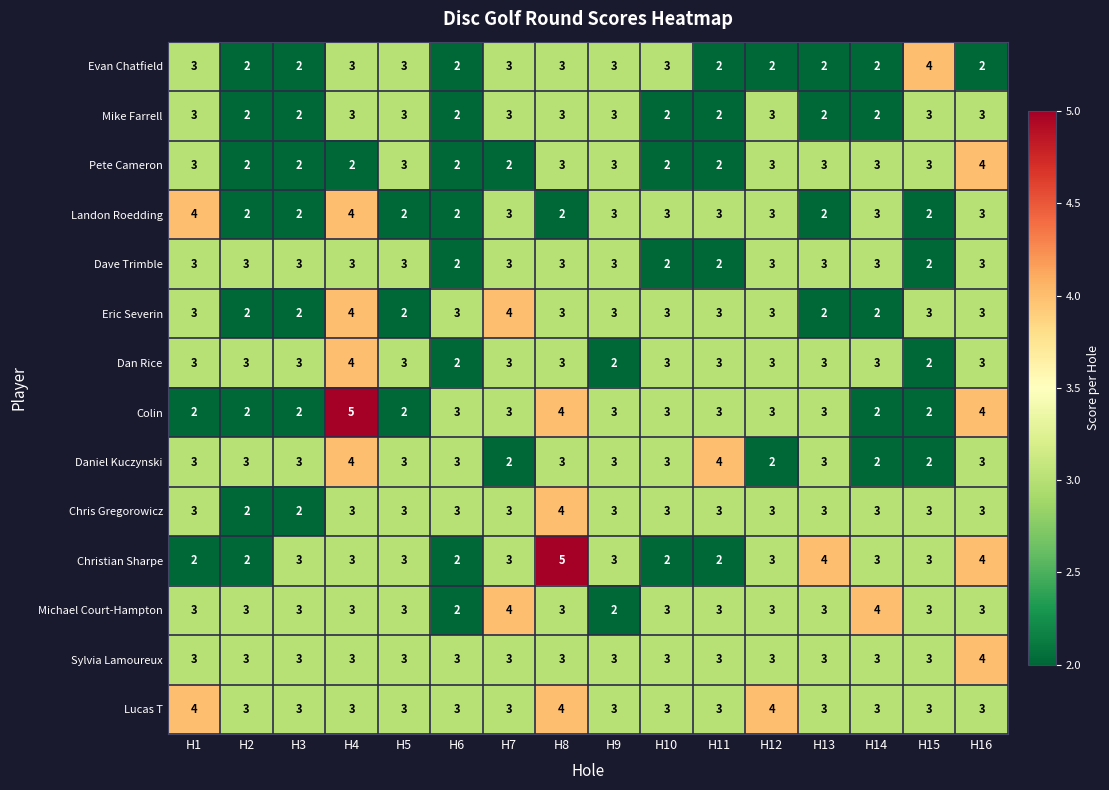

How many series are shown in this chart?

14